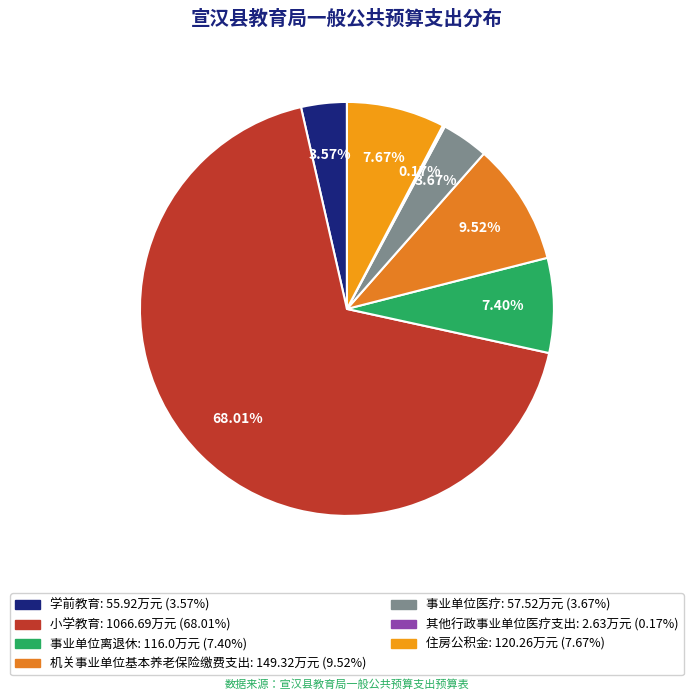

The 事业单位离退休 slice represents 1% of the pie. True or false?

False